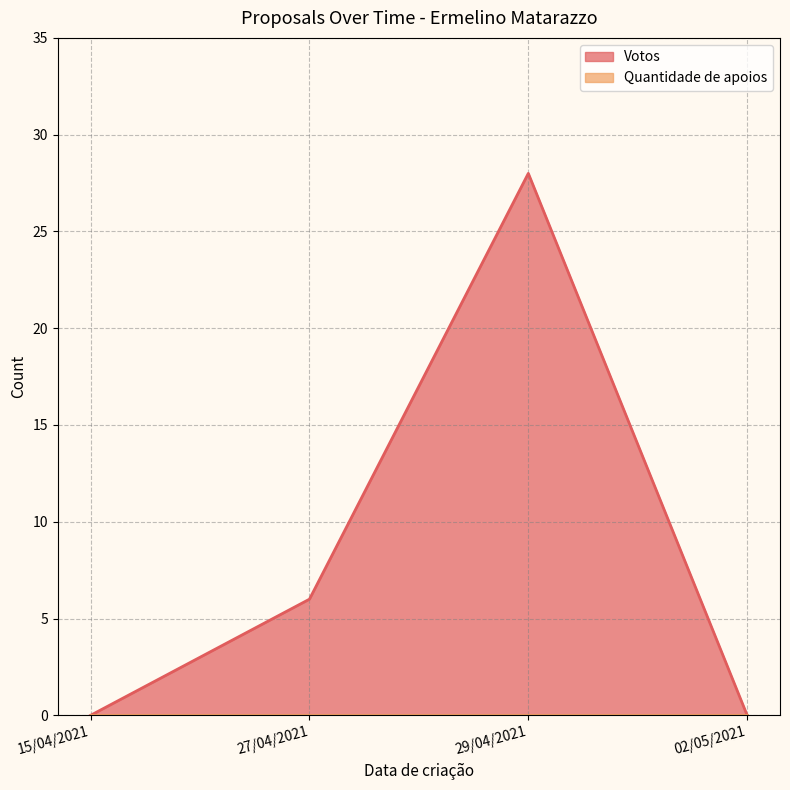

List the labels in order of value, smallest first.

15/04/2021, 02/05/2021, 27/04/2021, 29/04/2021